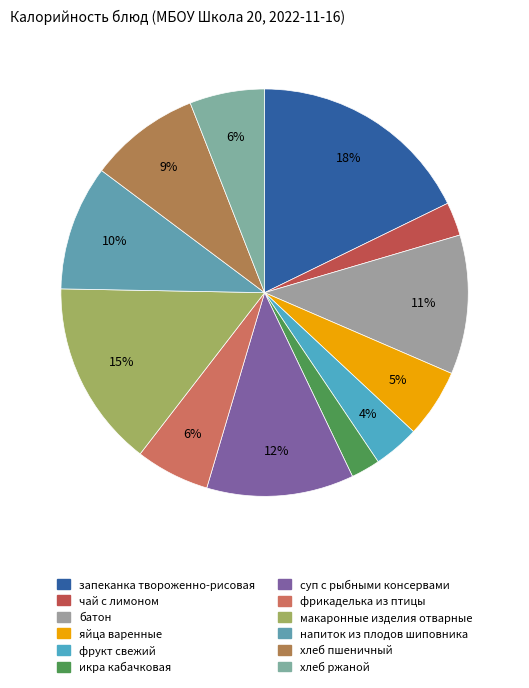

Which slice is the smallest?

икра кабачковая